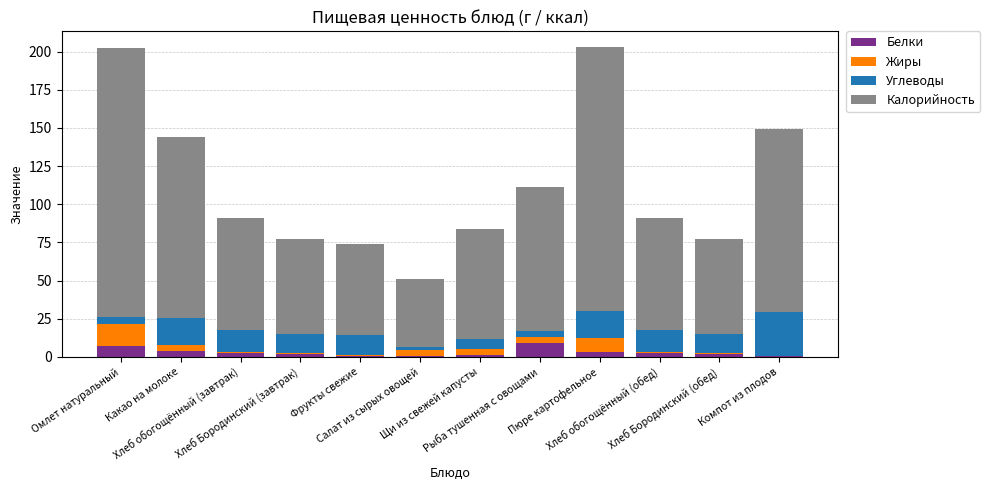

What is the sum of all Белки values?

35.5